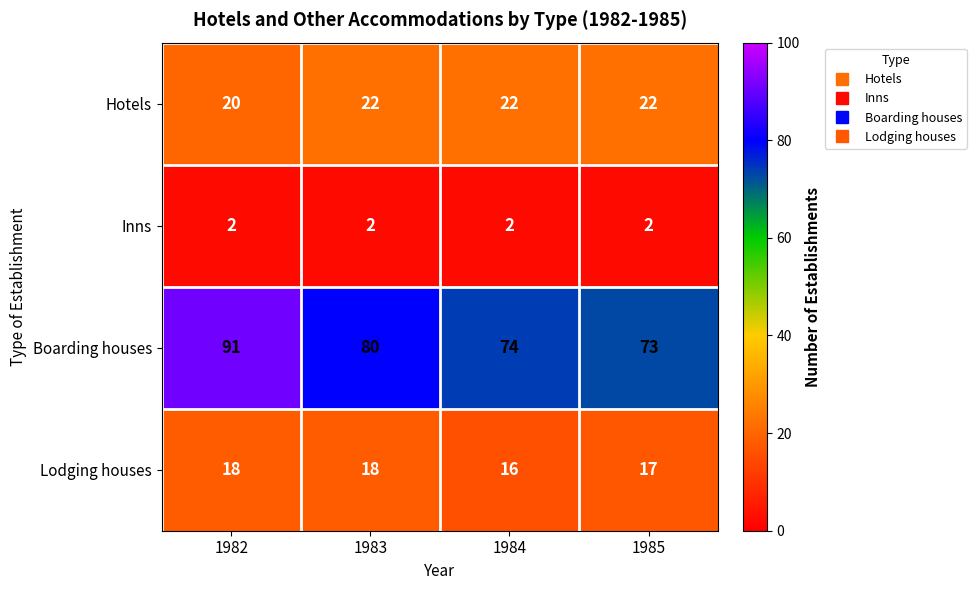

Is the value of Hotels at 1983 greater than the value of Boarding houses at 1984?

No